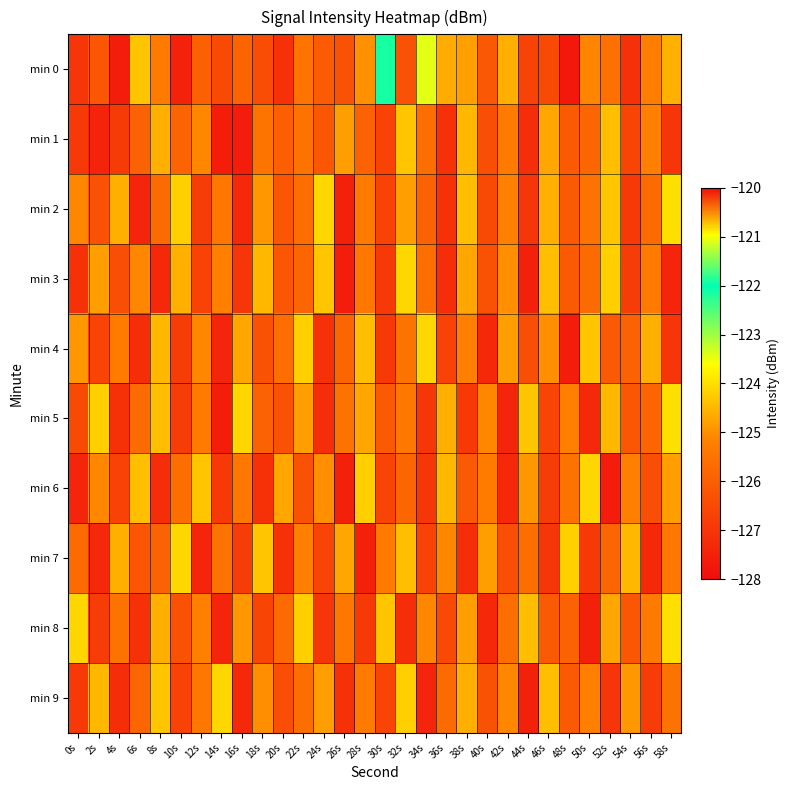

Reading left to right, extract all data points from this chart.

min 0: 0s=-127.0	2s=-126.2	4s=-127.6	6s=-124.3	8s=-125.3	10s=-127.5	12s=-126.0	14s=-126.5	16s=-125.8	18s=-126.4	20s=-127.1	22s=-125.5	24s=-126.1	26s=-126.3	28s=-125.0	30s=-121.9	32s=-126.3	34s=-123.4	36s=-124.6	38s=-124.8	40s=-126.1	42s=-124.6	44s=-126.7	46s=-126.5	48s=-127.7	50s=-125.1	52s=-125.5	54s=-127.1	56s=-125.2	58s=-124.6
min 1: 0s=-126.9	2s=-127.4	4s=-126.9	6s=-125.9	8s=-124.6	10s=-125.9	12s=-125.1	14s=-127.6	16s=-127.6	18s=-125.5	20s=-126.0	22s=-125.5	24s=-126.2	26s=-124.8	28s=-125.9	30s=-126.7	32s=-124.3	34s=-125.6	36s=-127.1	38s=-124.5	40s=-126.4	42s=-125.3	44s=-127.2	46s=-124.7	48s=-126.1	50s=-125.8	52s=-124.4	54s=-126.6	56s=-125.2	58s=-127.0
min 2: 0s=-125.1	2s=-126.3	4s=-124.6	6s=-127.4	8s=-125.7	10s=-124.2	12s=-126.8	14s=-125.4	16s=-127.3	18s=-124.9	20s=-126.2	22s=-125.6	24s=-124.1	26s=-127.5	28s=-125.3	30s=-126.7	32s=-124.8	34s=-125.9	36s=-127.1	38s=-124.4	40s=-126.5	42s=-125.2	44s=-127.0	46s=-124.6	48s=-126.1	50s=-125.5	52s=-124.3	54s=-126.9	56s=-125.7	58s=-124.0
min 3: 0s=-127.1	2s=-124.8	4s=-126.4	6s=-125.1	8s=-127.3	10s=-124.6	12s=-126.7	14s=-125.2	16s=-127.0	18s=-124.5	20s=-126.2	22s=-125.8	24s=-124.3	26s=-127.6	28s=-125.4	30s=-126.9	32s=-124.1	34s=-125.6	36s=-127.2	38s=-124.7	40s=-126.3	42s=-125.0	44s=-127.5	46s=-124.4	48s=-126.1	50s=-125.7	52s=-124.2	54s=-126.8	56s=-125.3	58s=-127.4
min 4: 0s=-124.9	2s=-126.6	4s=-125.3	6s=-127.2	8s=-124.5	10s=-126.8	12s=-125.1	14s=-127.4	16s=-124.7	18s=-126.3	20s=-125.6	22s=-124.2	24s=-127.1	26s=-125.8	28s=-124.4	30s=-126.9	32s=-125.5	34s=-124.1	36s=-126.7	38s=-125.2	40s=-127.3	42s=-124.8	44s=-126.4	46s=-125.0	48s=-127.6	50s=-124.3	52s=-126.1	54s=-125.9	56s=-124.6	58s=-127.0
min 5: 0s=-126.5	2s=-124.2	4s=-127.1	6s=-125.7	8s=-124.4	10s=-126.8	12s=-125.3	14s=-127.6	16s=-124.1	18s=-125.9	20s=-126.3	22s=-124.8	24s=-127.2	26s=-125.5	28s=-124.7	30s=-126.1	32s=-125.4	34s=-127.0	36s=-124.6	38s=-126.9	40s=-125.1	42s=-127.4	44s=-124.3	46s=-126.6	48s=-125.2	50s=-127.3	52s=-124.5	54s=-126.2	56s=-125.8	58s=-124.0
min 6: 0s=-127.4	2s=-125.1	4s=-126.7	6s=-124.4	8s=-127.2	10s=-125.6	12s=-124.3	14s=-126.9	16s=-125.4	18s=-127.1	20s=-124.7	22s=-126.3	24s=-125.0	26s=-127.5	28s=-124.2	30s=-126.6	32s=-125.8	34s=-127.0	36s=-124.5	38s=-126.1	40s=-125.3	42s=-127.3	44s=-124.9	46s=-126.8	48s=-125.5	50s=-124.1	52s=-127.6	54s=-125.2	56s=-126.4	58s=-124.8
min 7: 0s=-125.7	2s=-127.3	4s=-124.6	6s=-126.2	8s=-125.9	10s=-124.1	12s=-127.4	14s=-125.5	16s=-126.8	18s=-124.3	20s=-127.1	22s=-125.2	24s=-126.6	26s=-124.7	28s=-127.5	30s=-125.3	32s=-124.4	34s=-126.7	36s=-125.1	38s=-127.2	40s=-124.8	42s=-126.4	44s=-125.6	46s=-127.0	48s=-124.2	50s=-126.9	52s=-125.8	54s=-124.5	56s=-127.3	58s=-125.4
min 8: 0s=-124.1	2s=-126.8	4s=-125.5	6s=-127.1	8s=-124.6	10s=-126.3	12s=-125.2	14s=-127.4	16s=-124.9	18s=-126.6	20s=-125.7	22s=-124.2	24s=-127.0	26s=-125.4	28s=-126.9	30s=-124.3	32s=-127.2	34s=-125.1	36s=-126.5	38s=-124.8	40s=-127.3	42s=-125.6	44s=-124.4	46s=-126.1	48s=-125.9	50s=-127.5	52s=-124.7	54s=-126.2	56s=-125.3	58s=-124.0
min 9: 0s=-126.9	2s=-124.5	4s=-127.2	6s=-125.8	8s=-124.3	10s=-126.7	12s=-125.4	14s=-124.1	16s=-127.3	18s=-125.0	20s=-126.4	22s=-125.6	24s=-124.8	26s=-127.1	28s=-125.3	30s=-126.6	32s=-124.2	34s=-127.4	36s=-125.7	38s=-124.6	40s=-126.3	42s=-125.1	44s=-127.5	46s=-124.4	48s=-126.1	50s=-125.2	52s=-127.0	54s=-124.9	56s=-126.8	58s=-125.5